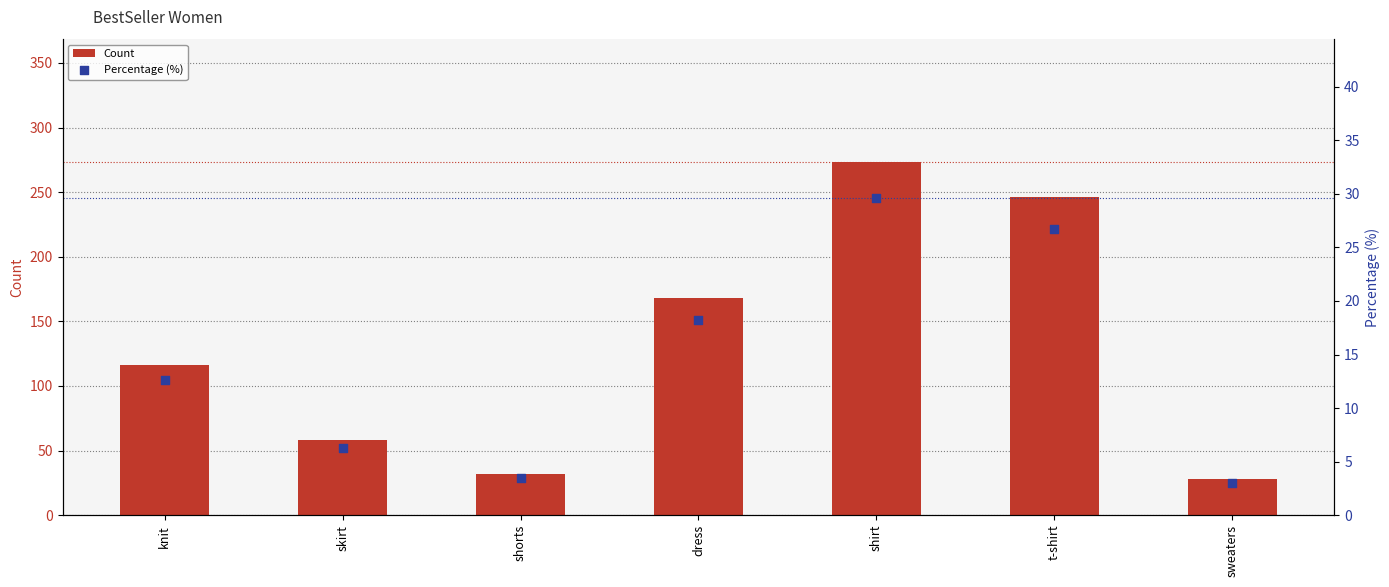

Is the value of Percentage (%) at shorts greater than the value of Count at shirt?

No